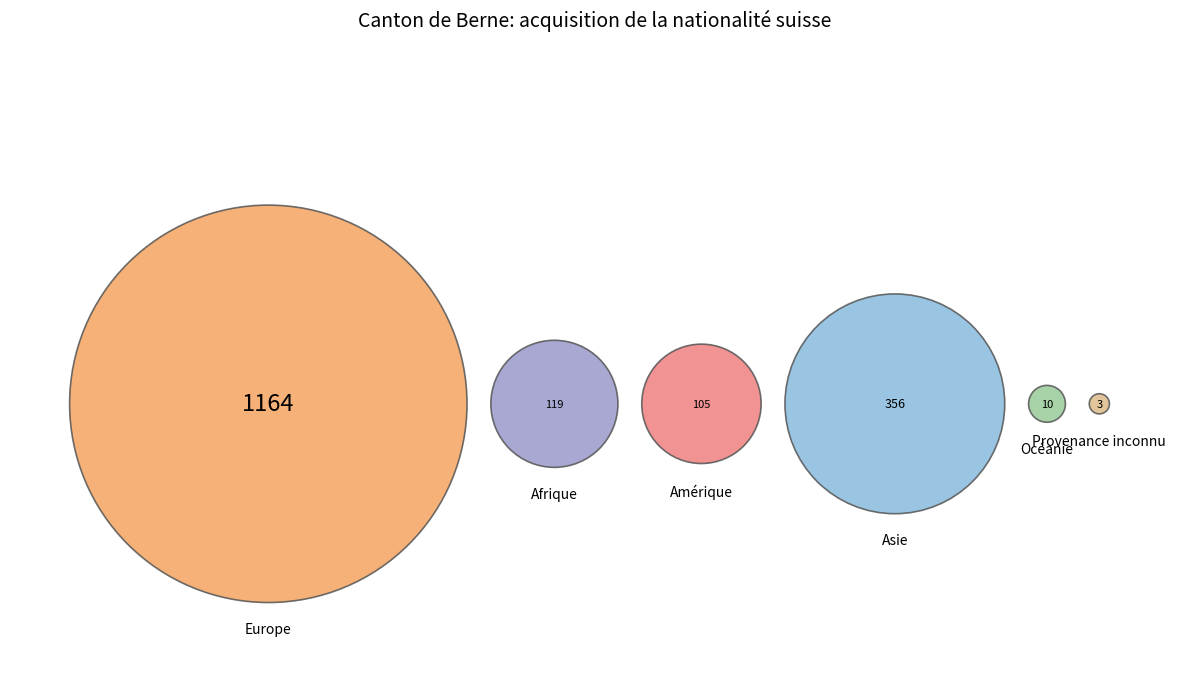

Is it true that Europe is 66% of the pie?

True